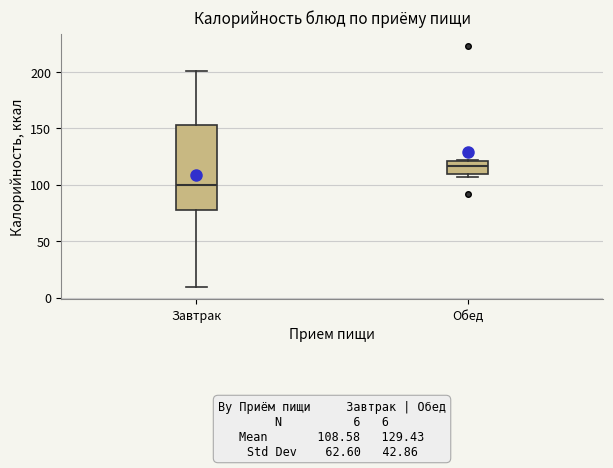

Which box's median line is the highest?

Обед